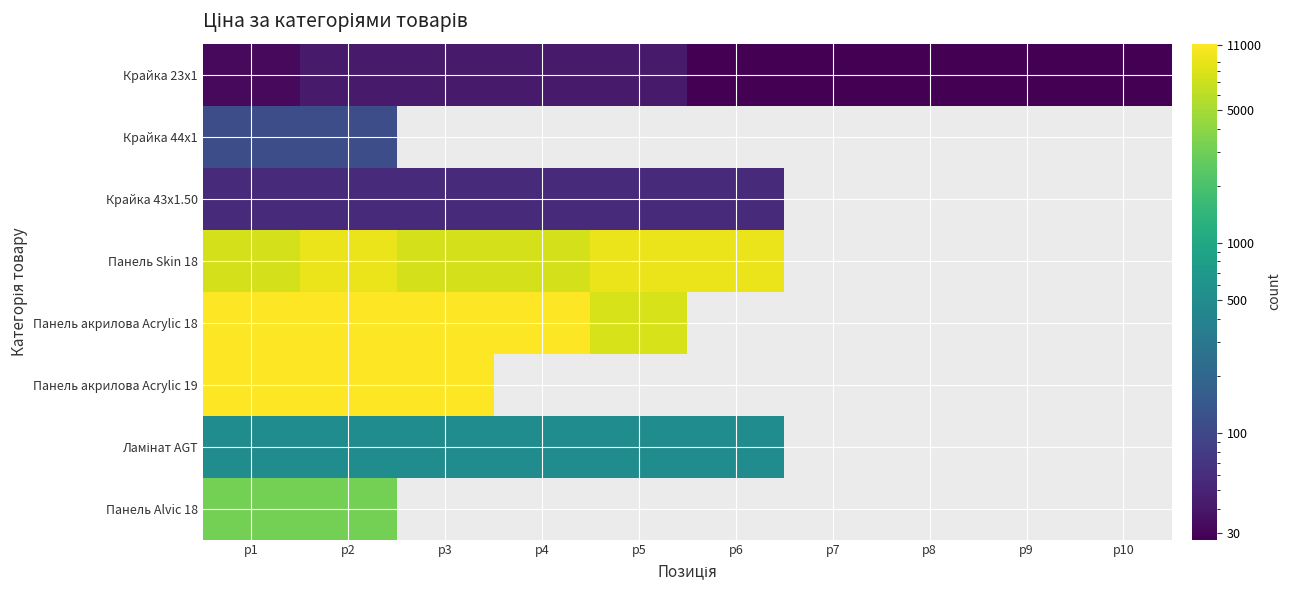

Where does the Панель Skin 18 series first go above 9383?

p2